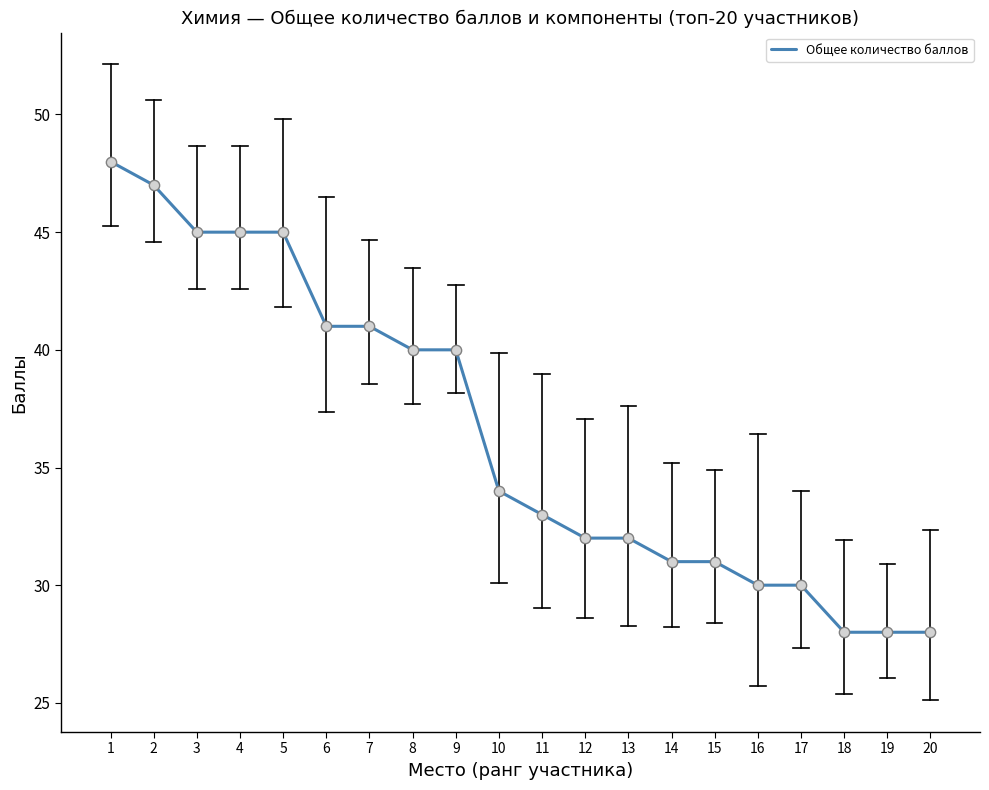

What is the ratio of the value at 18 to the value at 4?

0.6